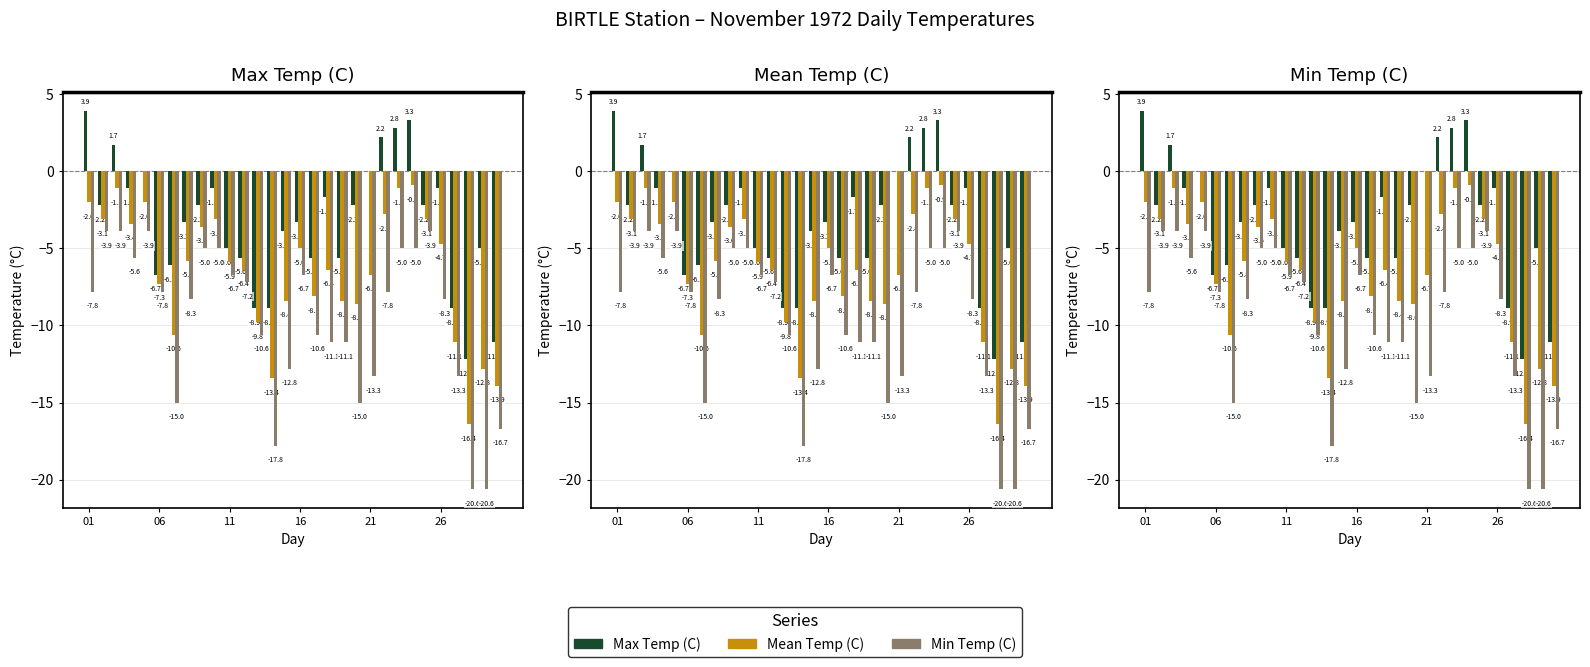

Rank the series by their average value, from lowest to highest.

Min Temp (C), Mean Temp (C), Max Temp (C)